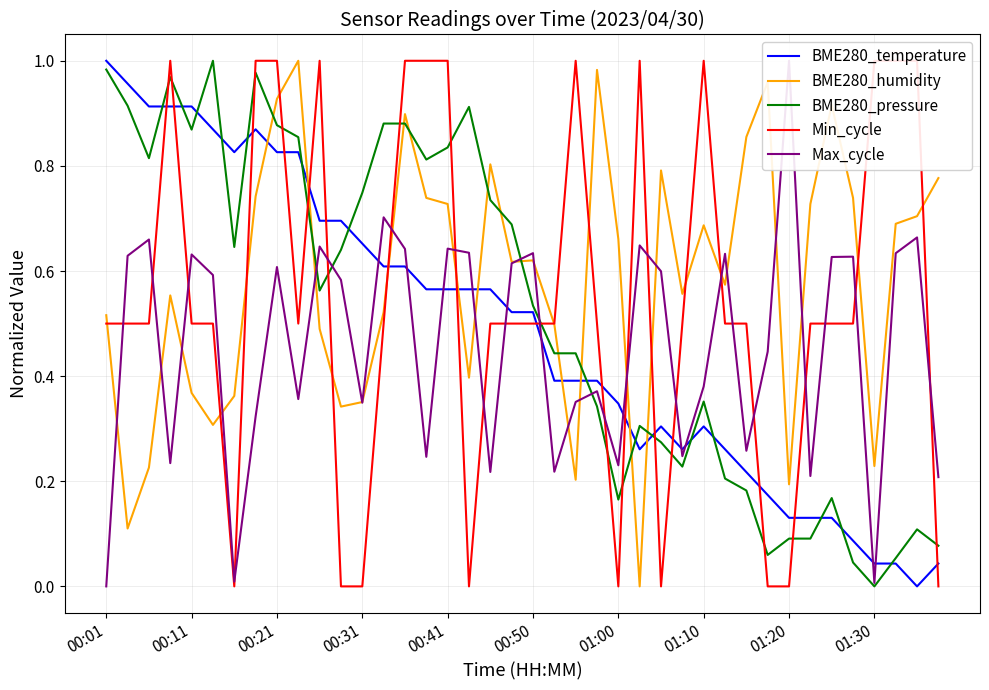

After their last crossing, which series has the higher values: BME280_temperature or BME280_humidity?

BME280_humidity